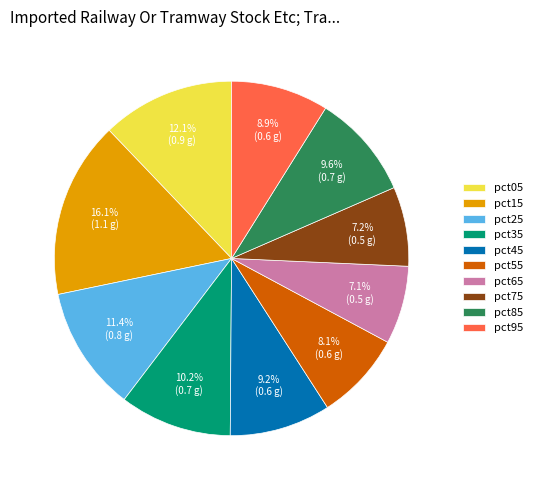

To the nearest percent, what portion does pct35 represent?

10%